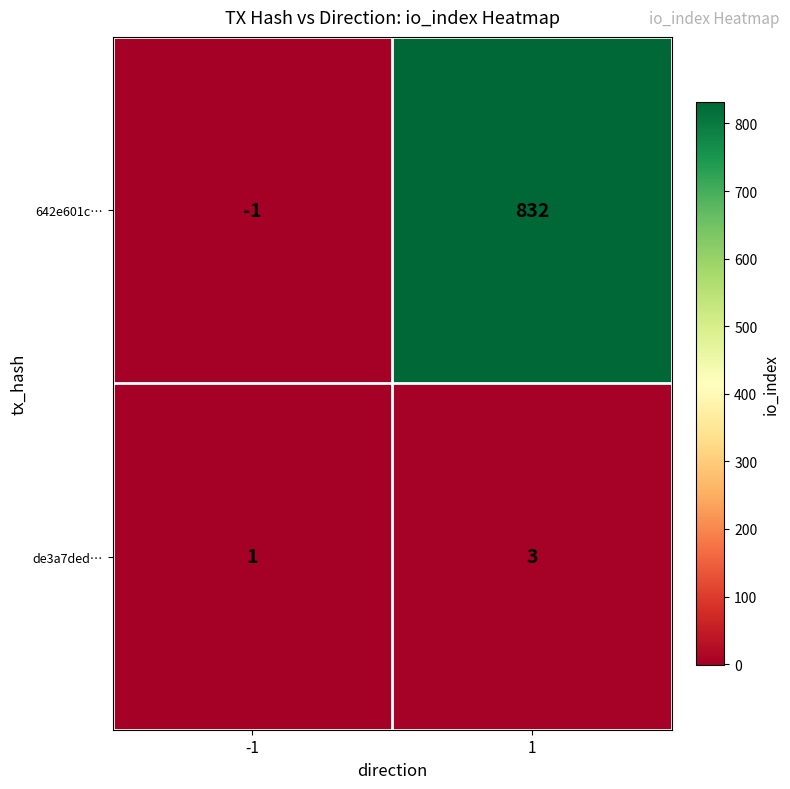

Reading left to right, extract all data points from this chart.

642e601c…: -1=-1	1=832
de3a7ded…: -1=1	1=3